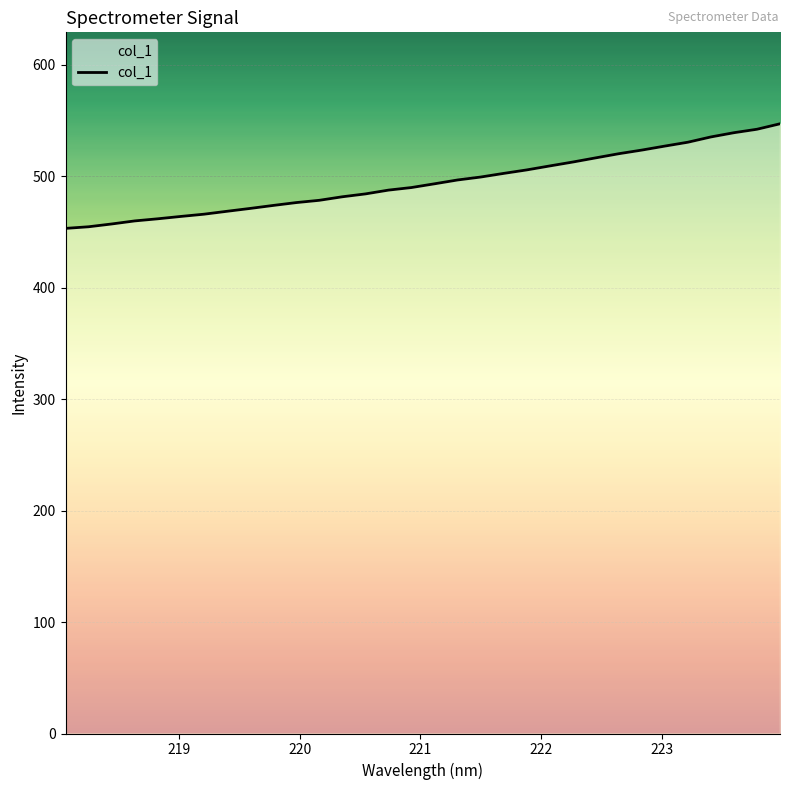

What is the difference between the maximum and minimum values?

93.9